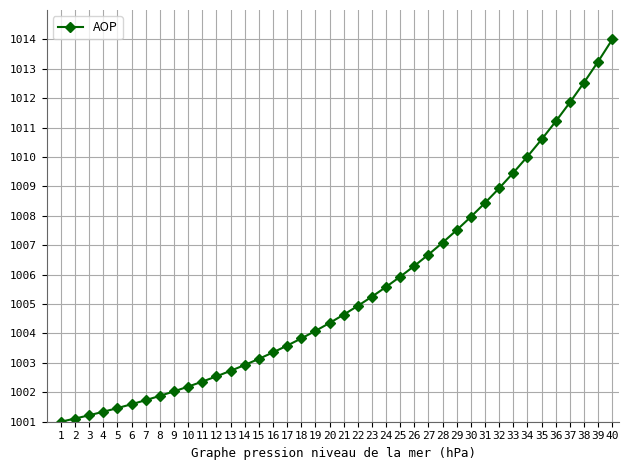

True or false: the data shows 1368.6 at 5.

False